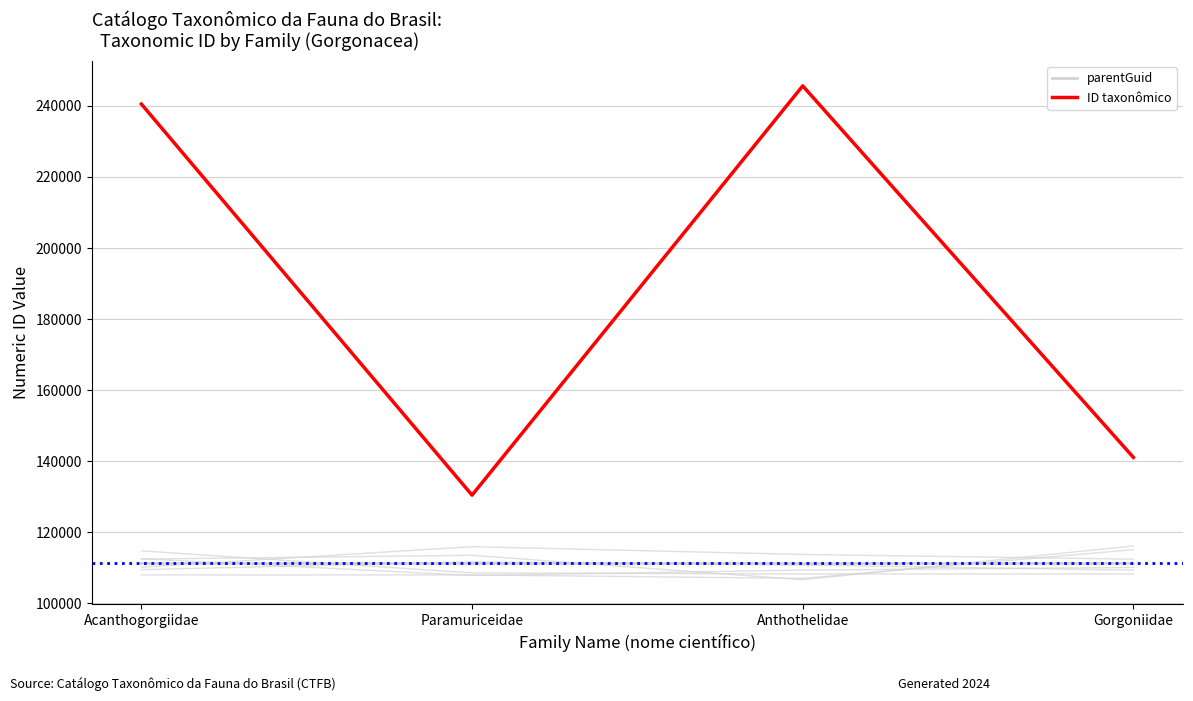

What position from the right is Gorgoniidae?

1